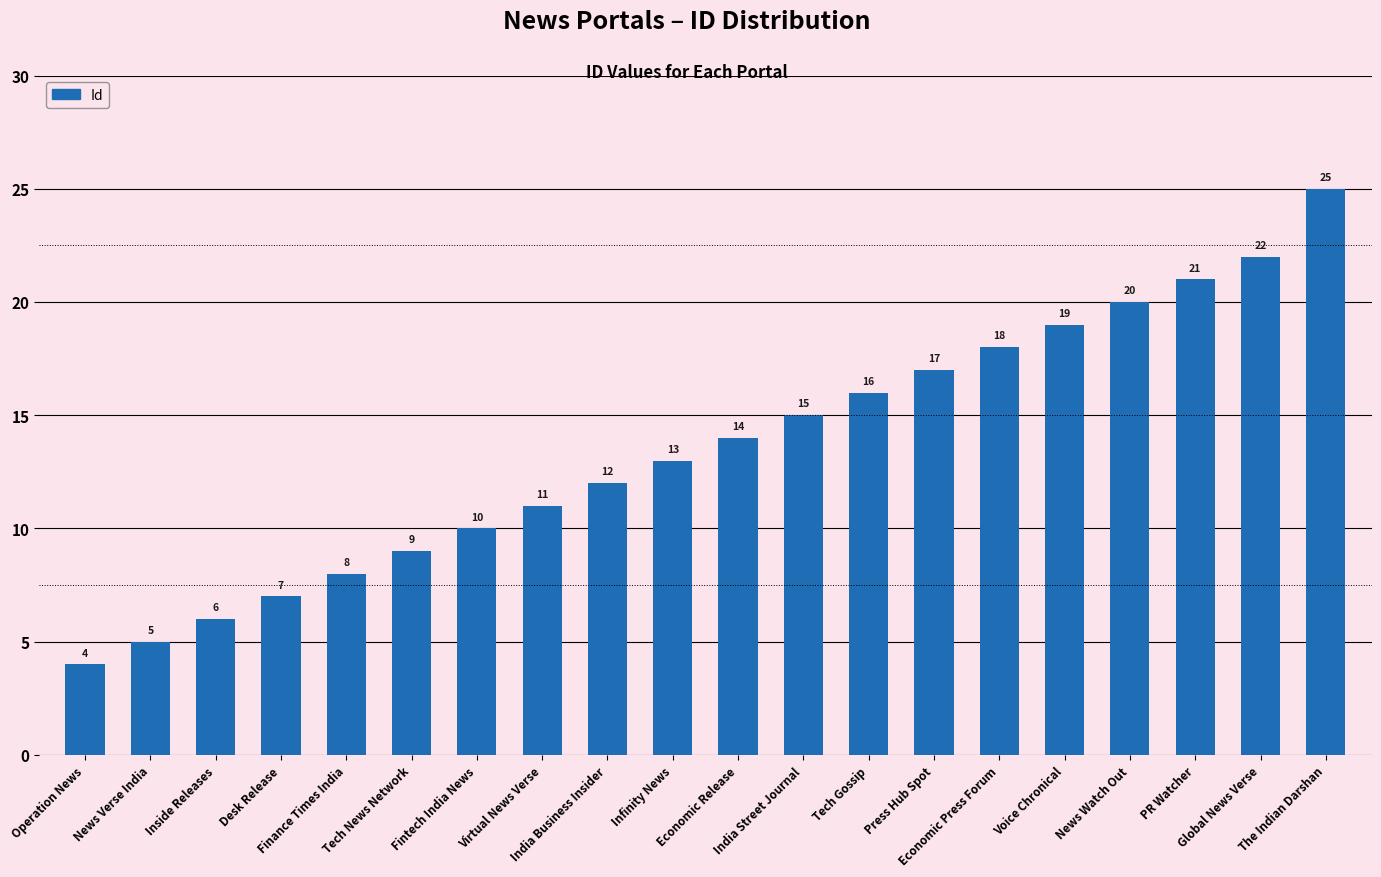

What value does the data have at Virtual News Verse, to the nearest 5?

10